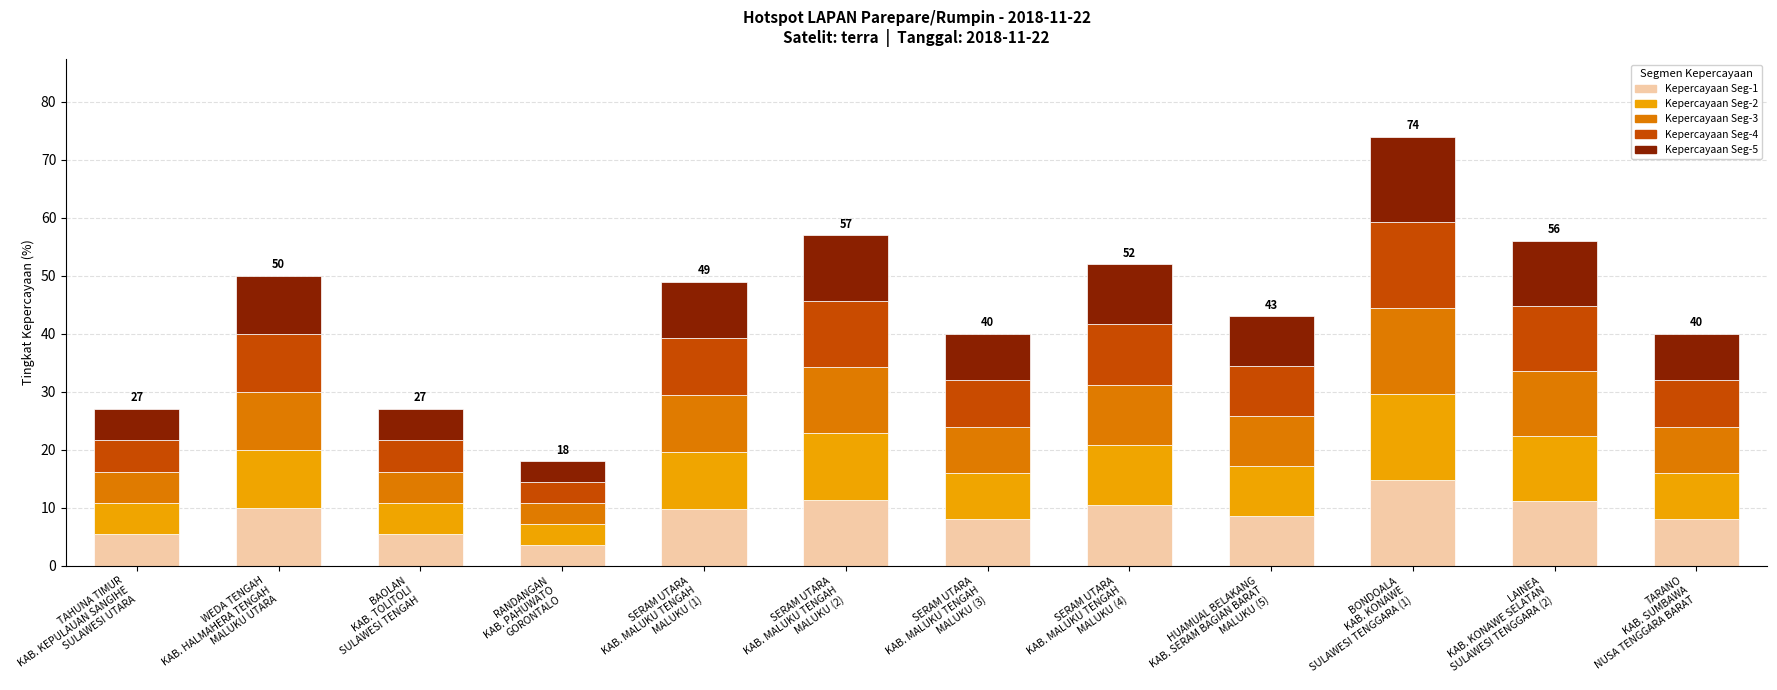

What is the difference between the second highest and minimum values in the Kepercayaan Seg-1 series?

7.8